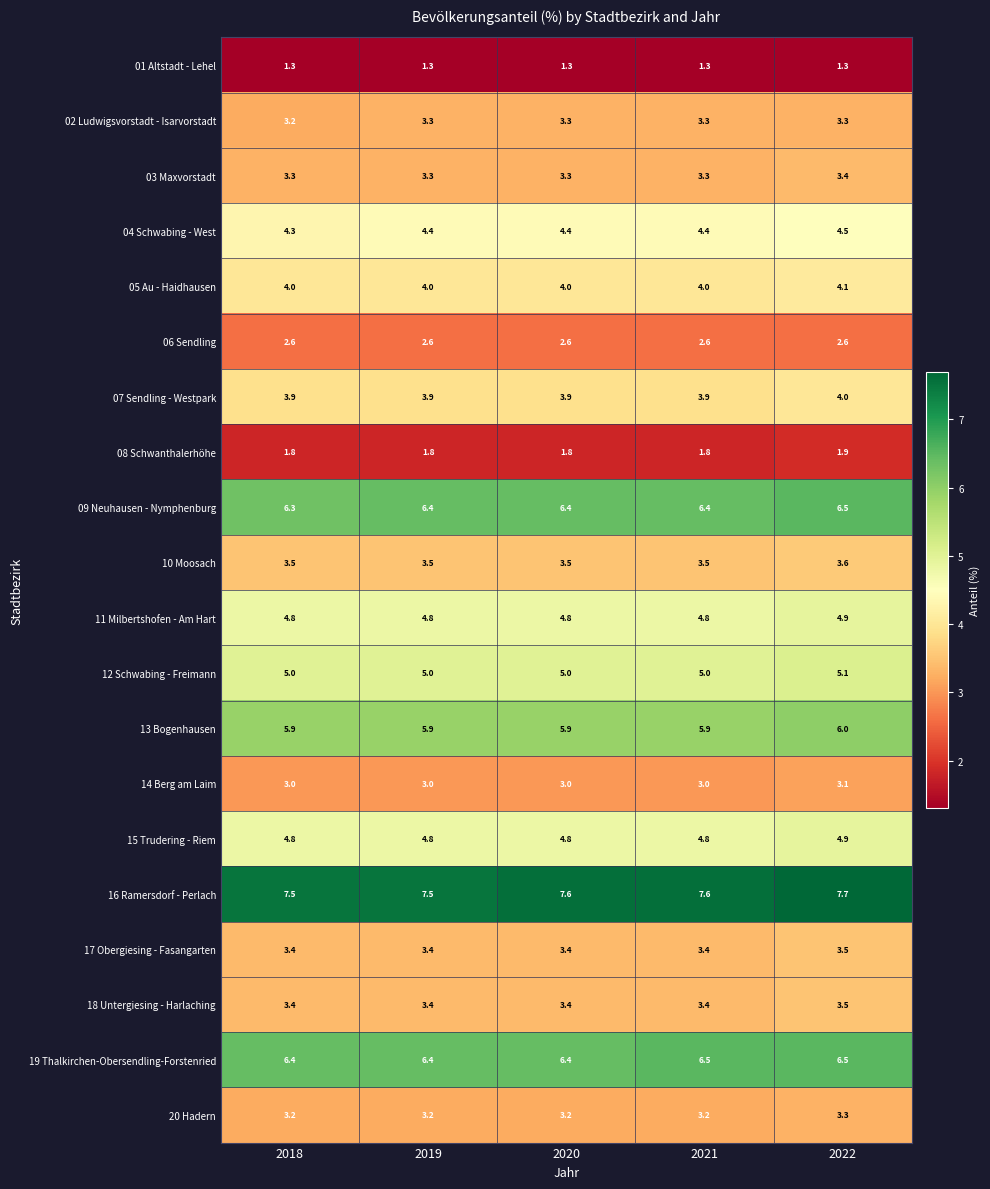

What is the spread (max minus min) of values at 2022?

6.4